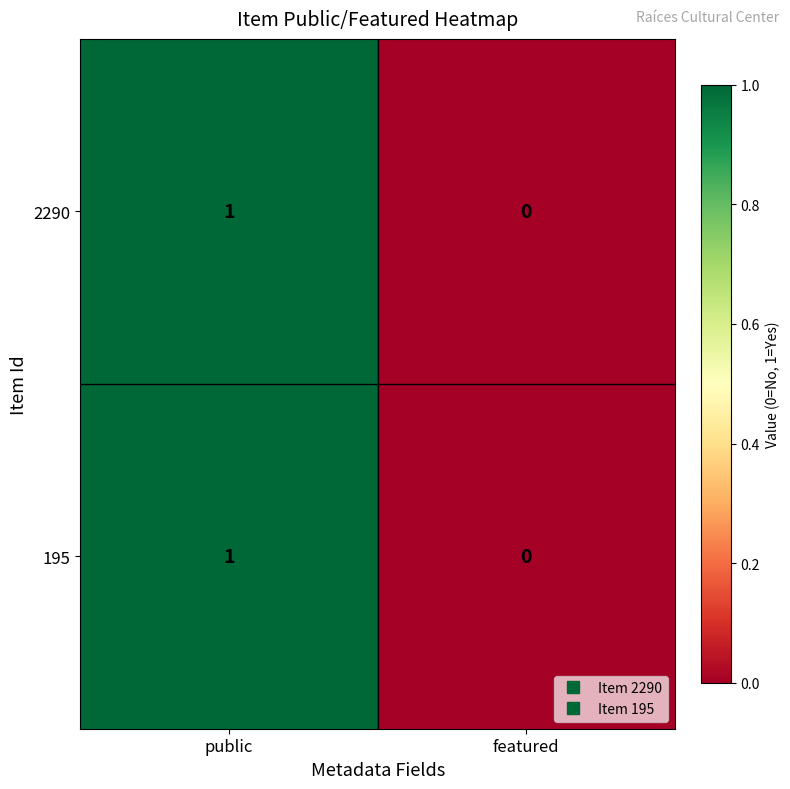

How many data points does each series have?

2